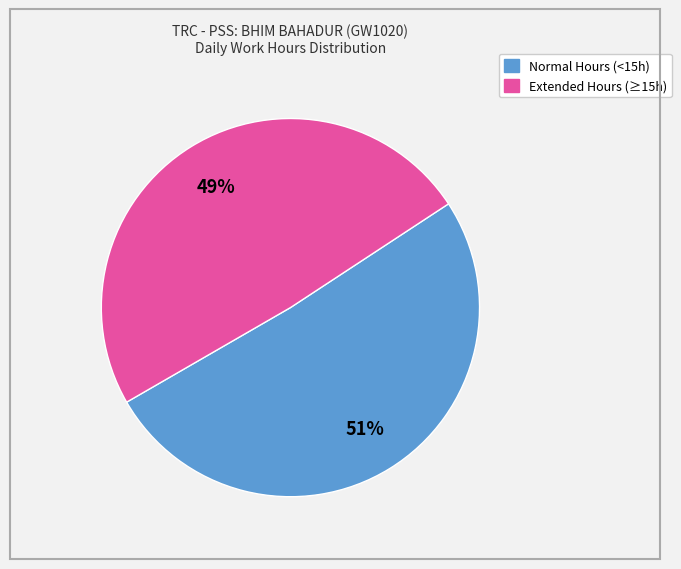

To the nearest percent, what is the difference between the largest and smallest slice percentages?

2%